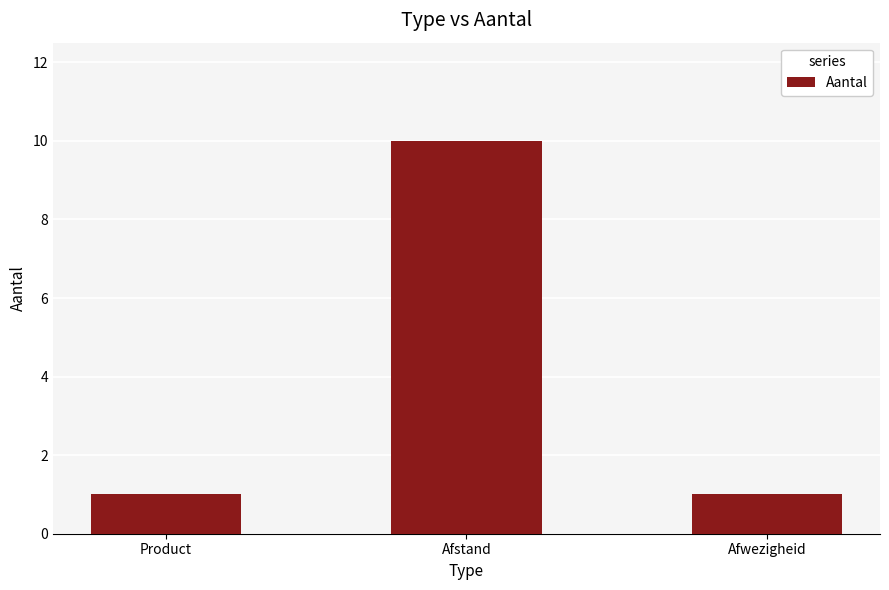

The value at Afwezigheid is 0. True or false?

False